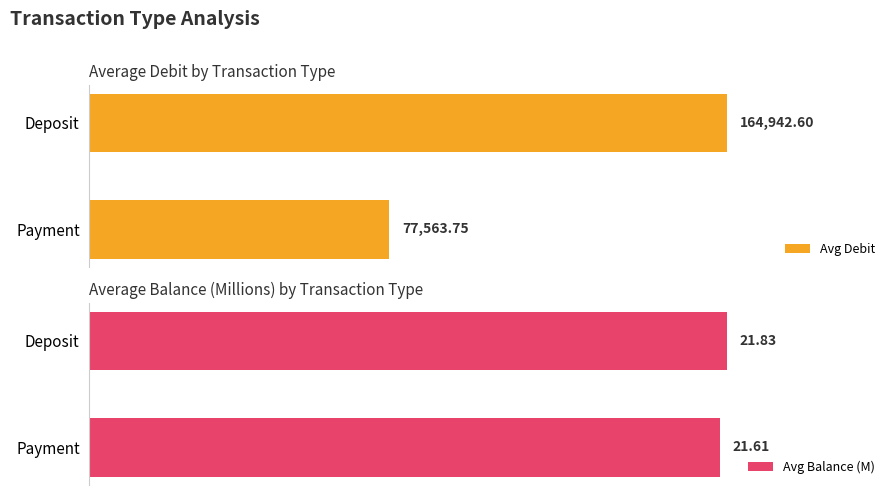

Rank the categories by Avg Debit value from highest to lowest.

Deposit, Payment